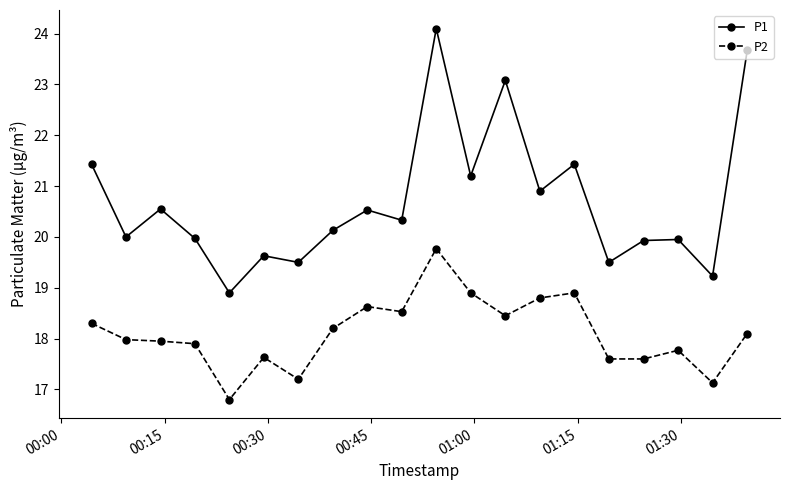

What is the value of the P2 point at the 20th from the left?

18.1